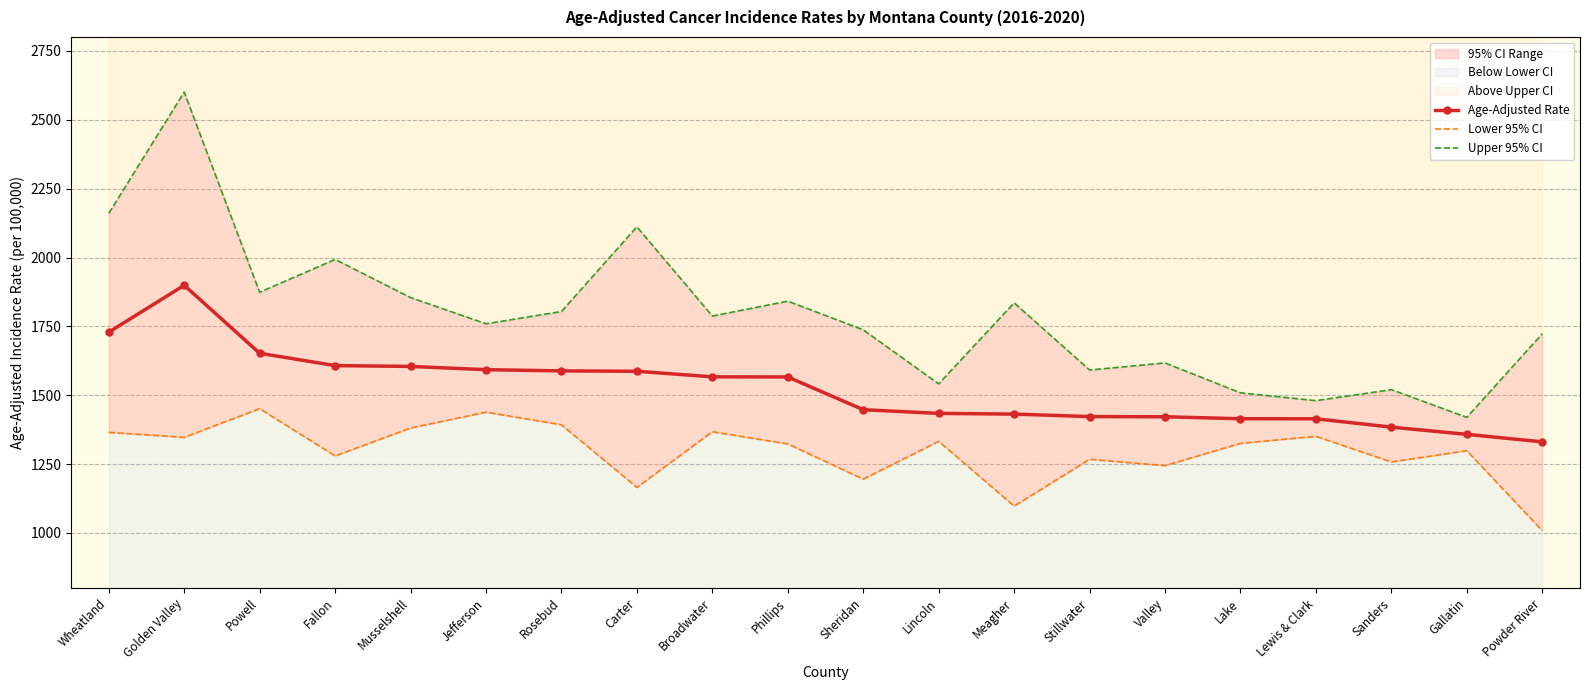

True or false: Upper 95% CI has more than 2 points higher than both neighbors.

True